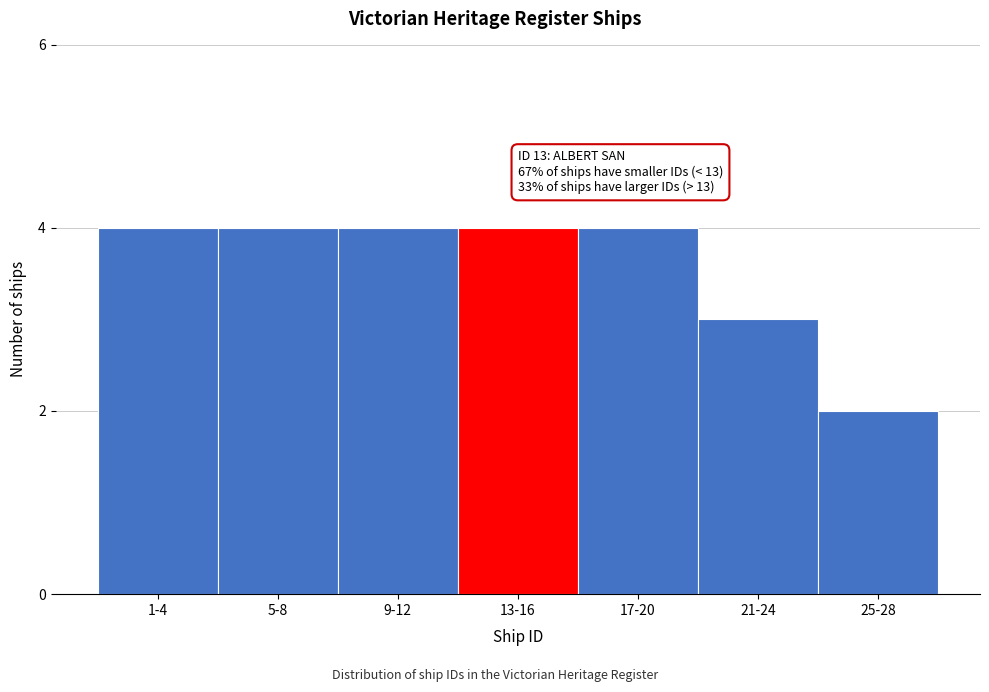

Reading left to right, transcribe all the data shown in this chart.

4	4	4	4	4	3	2